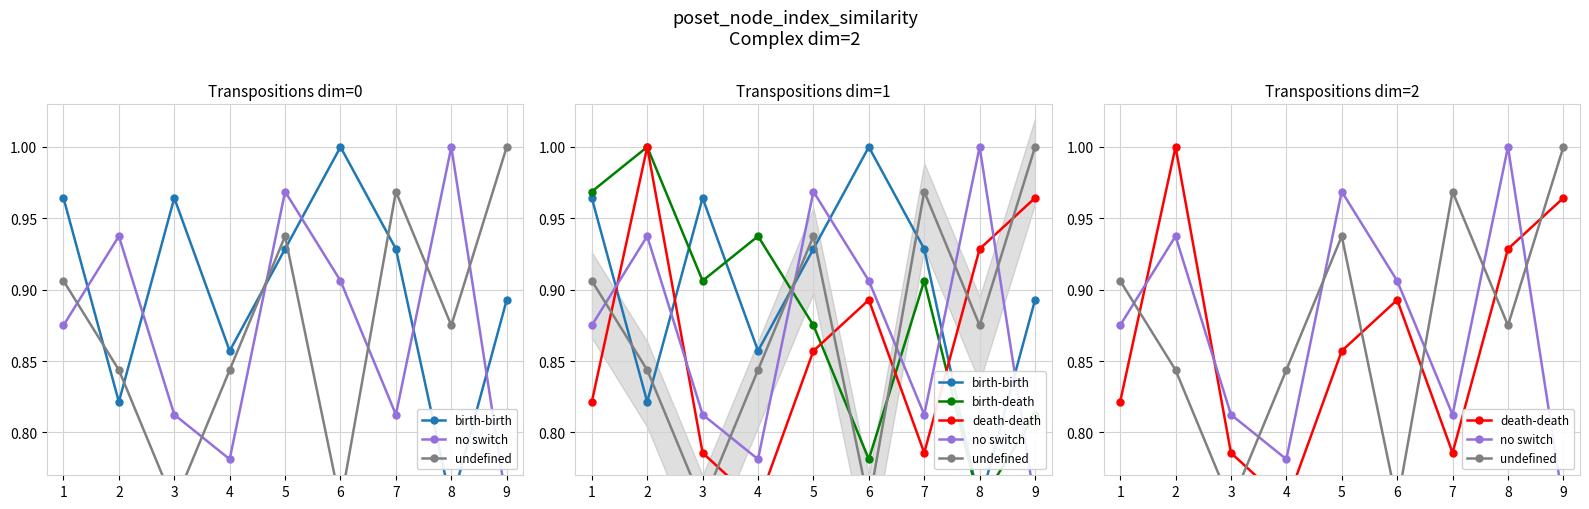

The birth-death series shows 0.8 at 6. True or false?

True